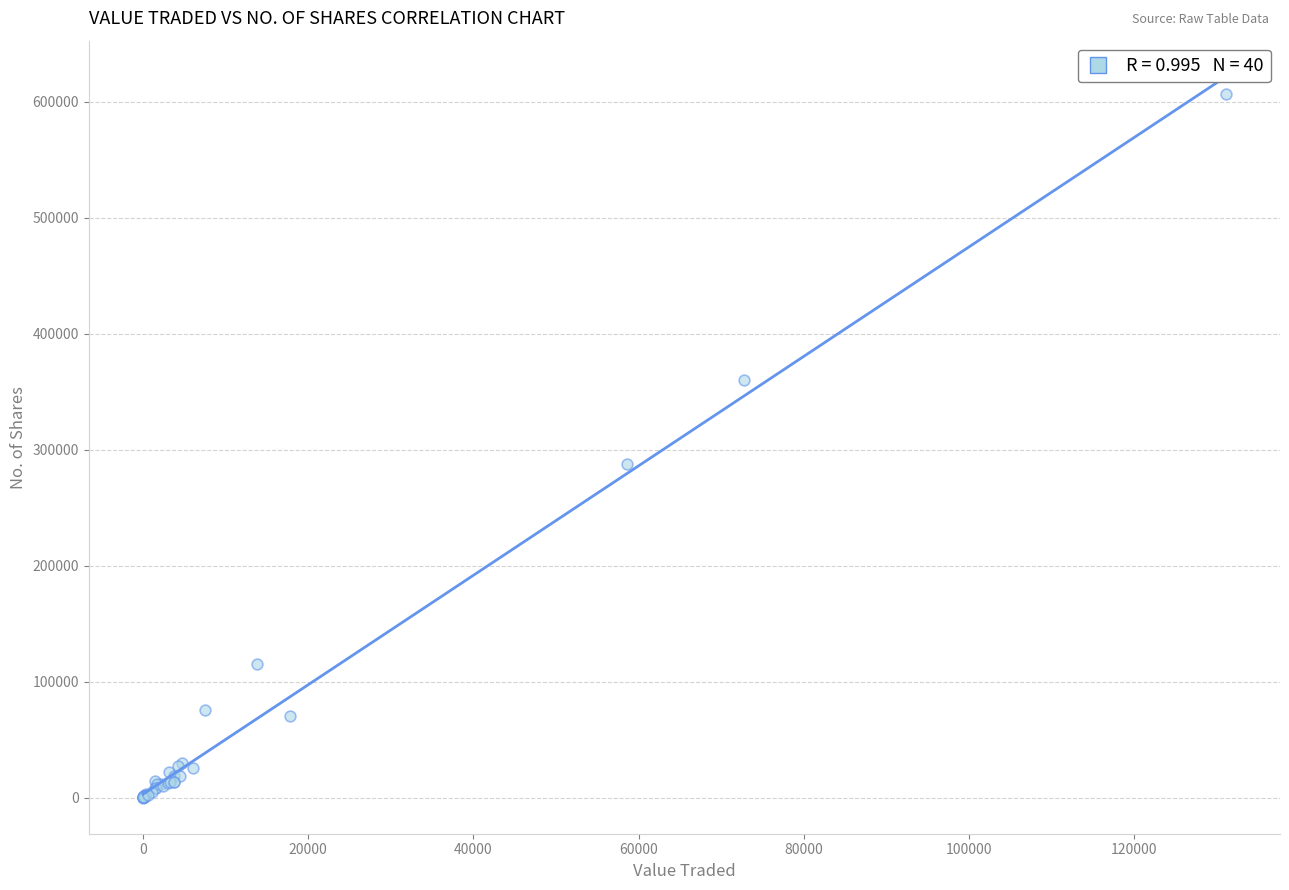

What Y value in the scatter plot is closest to 303279?

287514